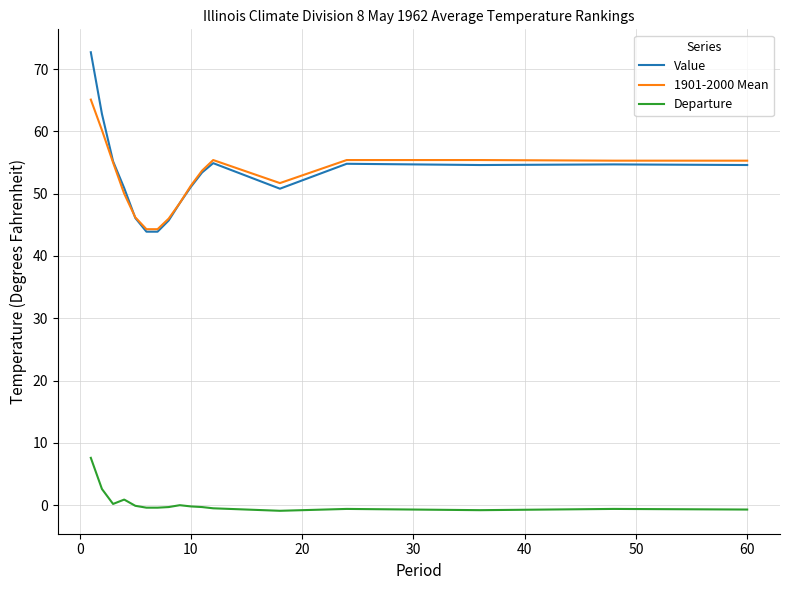

True or false: Departure and Value cross at least once.

False